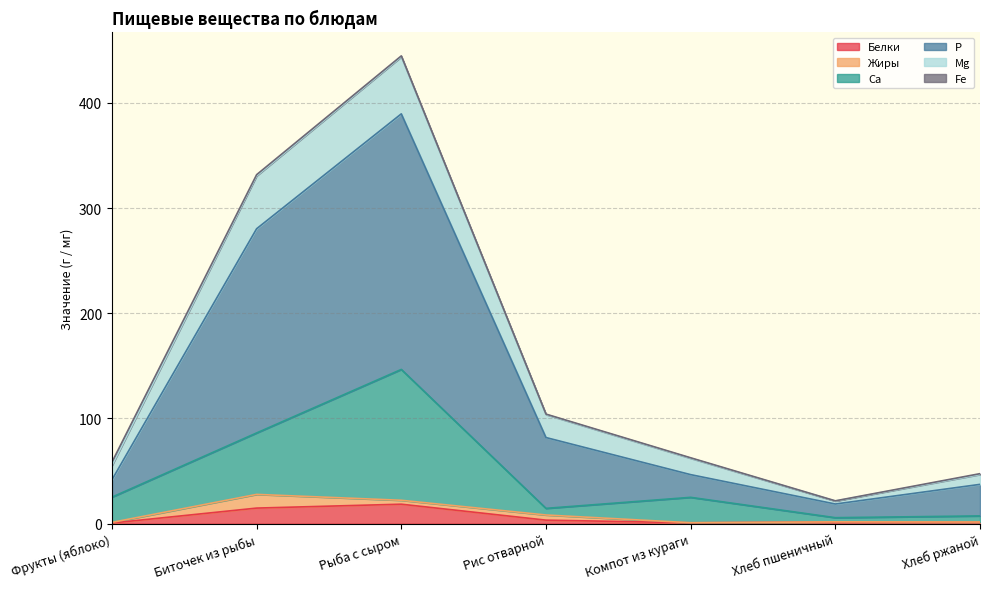

What is the sum of the Белки values at Хлеб ржаной and Рис отварной?

4.7